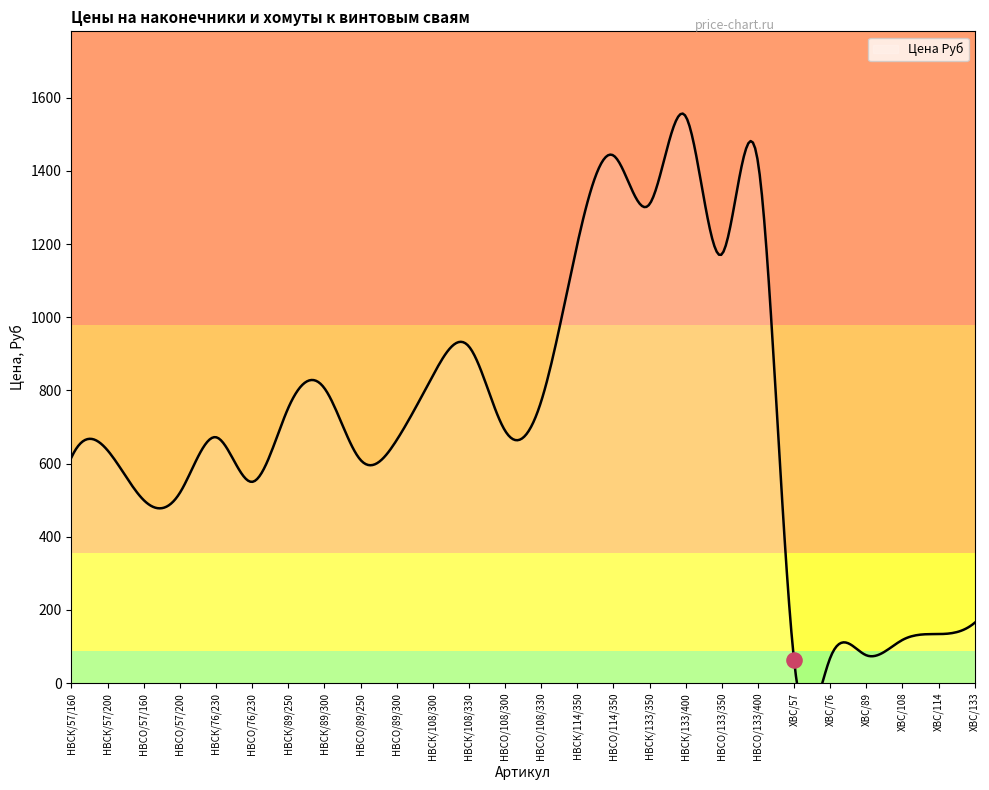

What is the change in value from НВСК/57/160 to НВСК/108/330?

+303